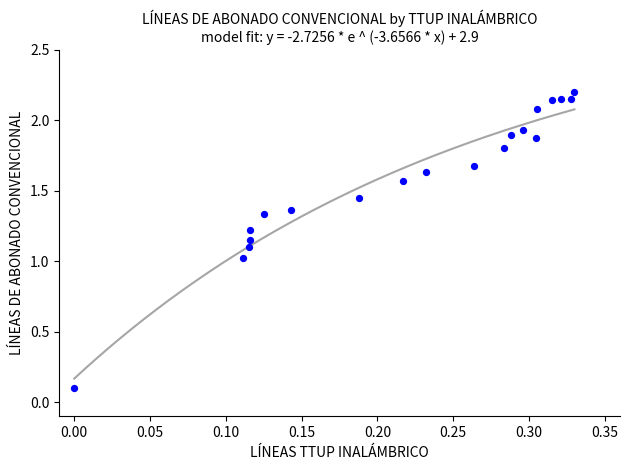

What is the range of X values (max minus min)?

0.3